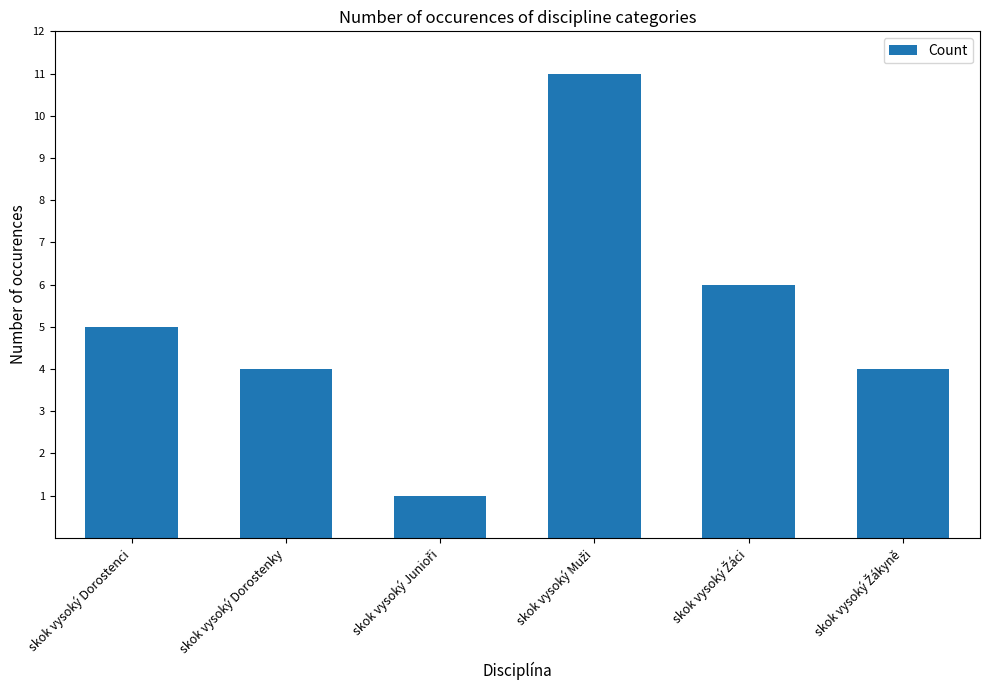

What is the sum of all values?

31